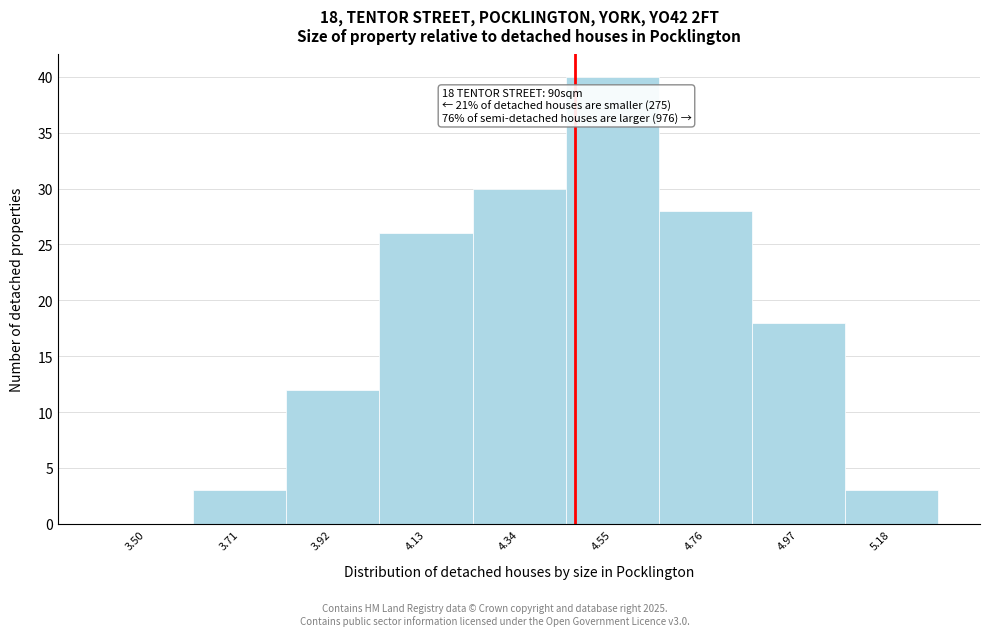

Reading left to right, transcribe all the data shown in this chart.

3.50=0	3.71=3	3.92=12	4.13=26	4.34=30	4.55=40	4.76=28	4.97=18	5.18=3